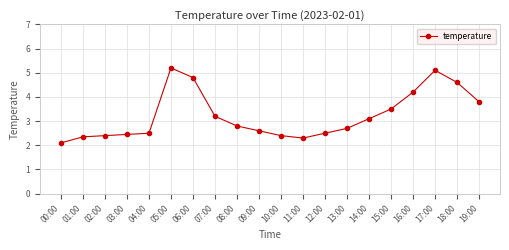

What is the value of the 5th point from the left?

2.5